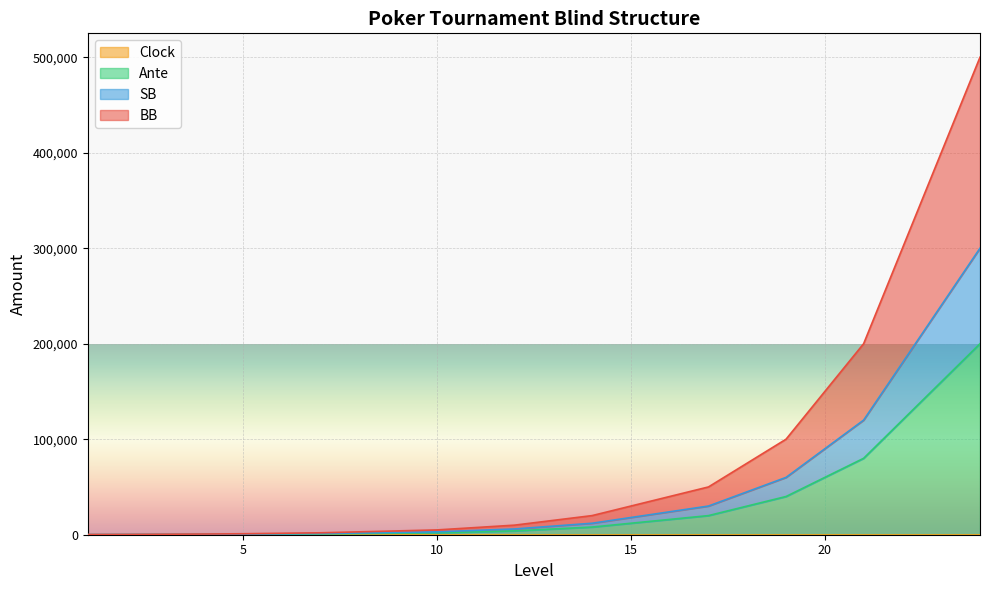

Does the chart display data point markers on the line(s)?

No